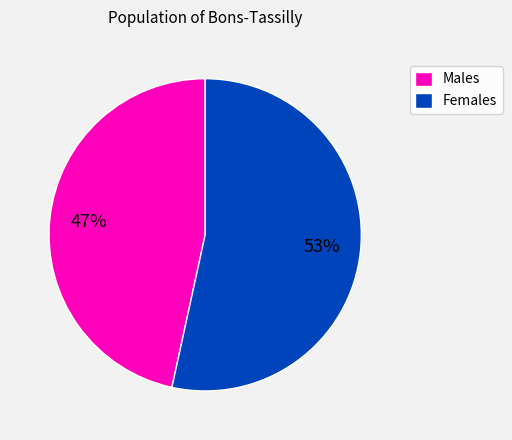

Rank the categories by value from highest to lowest.

Females, Males